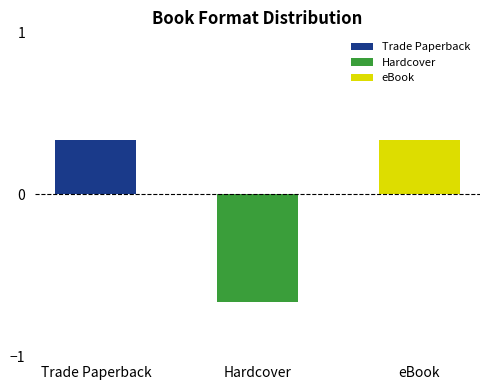

What is the label of the 1st bar from the left?

Trade Paperback